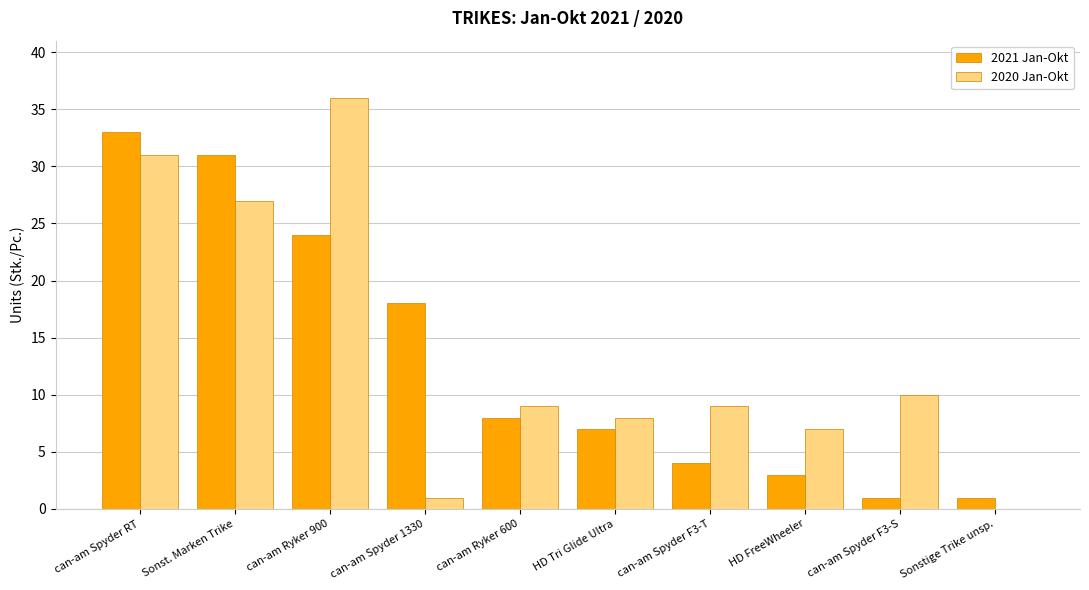

Reading left to right, what are all the values shown in this chart?

2021 Jan-Okt: 33	31	24	18	8	7	4	3	1	1
2020 Jan-Okt: 31	27	36	1	9	8	9	7	10	0